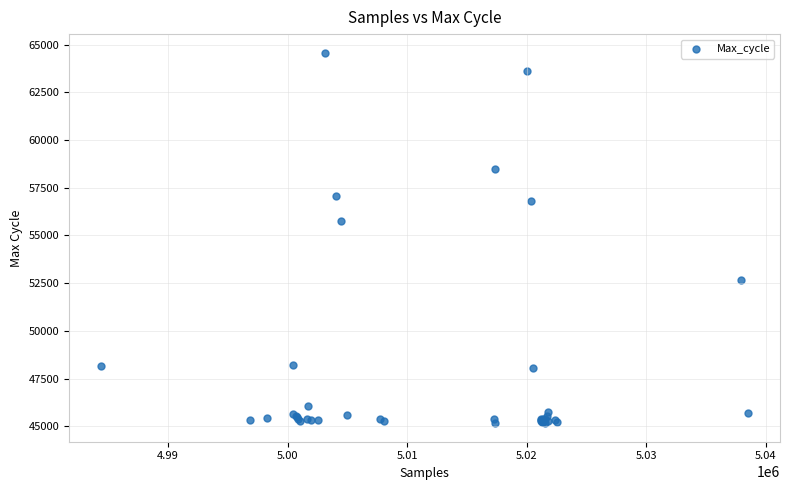

What Y value in the scatter plot is closest to 54869?

55755